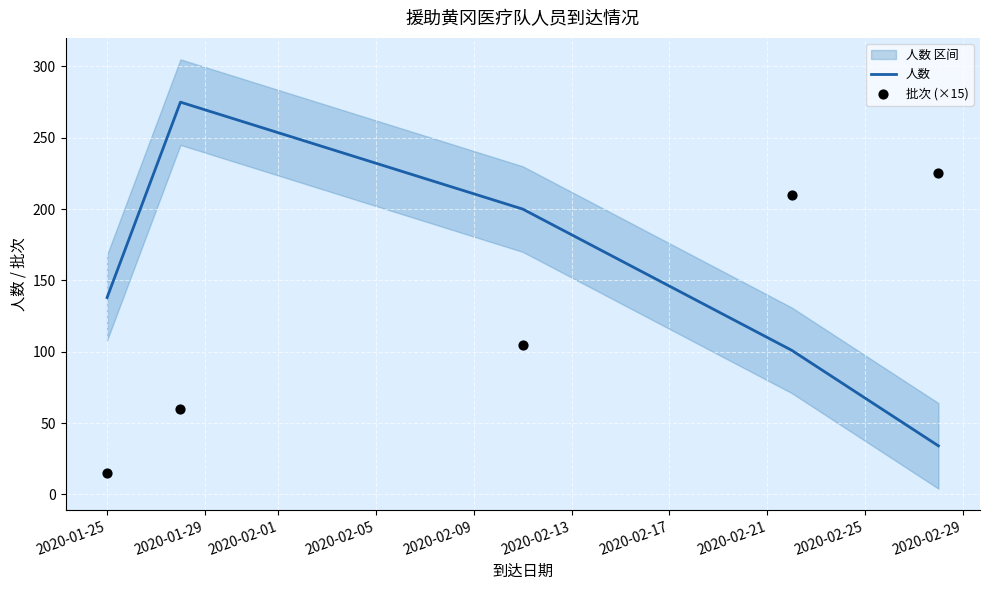

What is the maximum value for 人数?

275